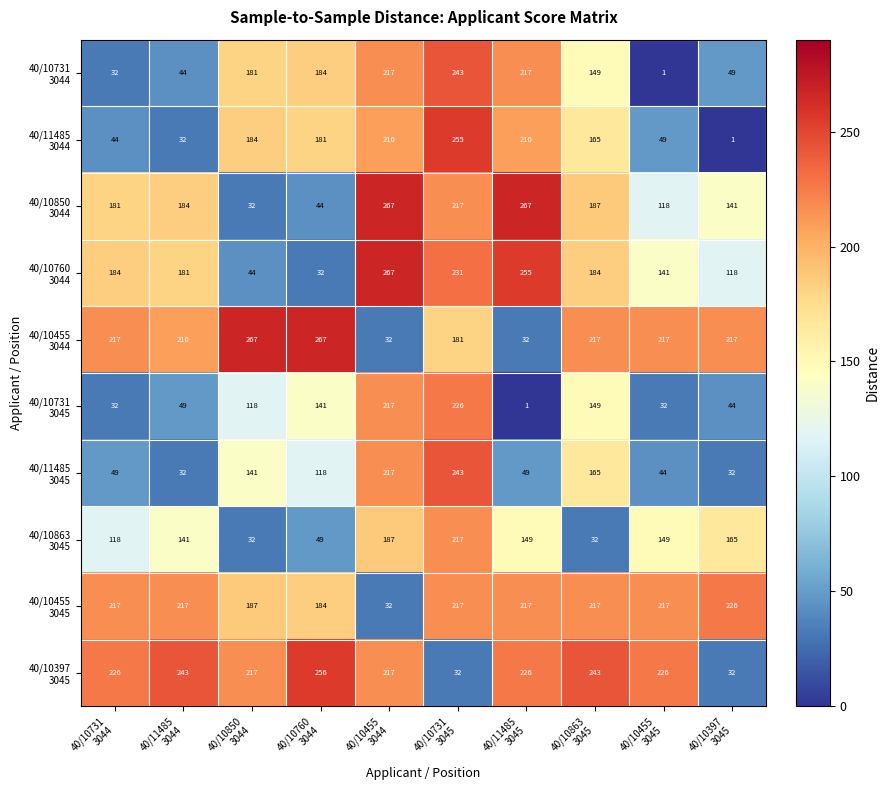

At how many categories does at least one series exceed 3?

10